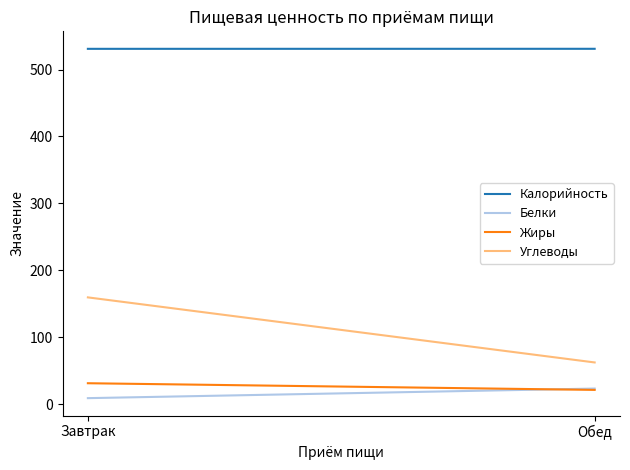

Reading right to left, transcribe all the data shown in this chart.

Калорийность: 531.0	530.9
Белки: 23.6	9.3
Жиры: 21.6	31.6
Углеводы: 62.6	159.8